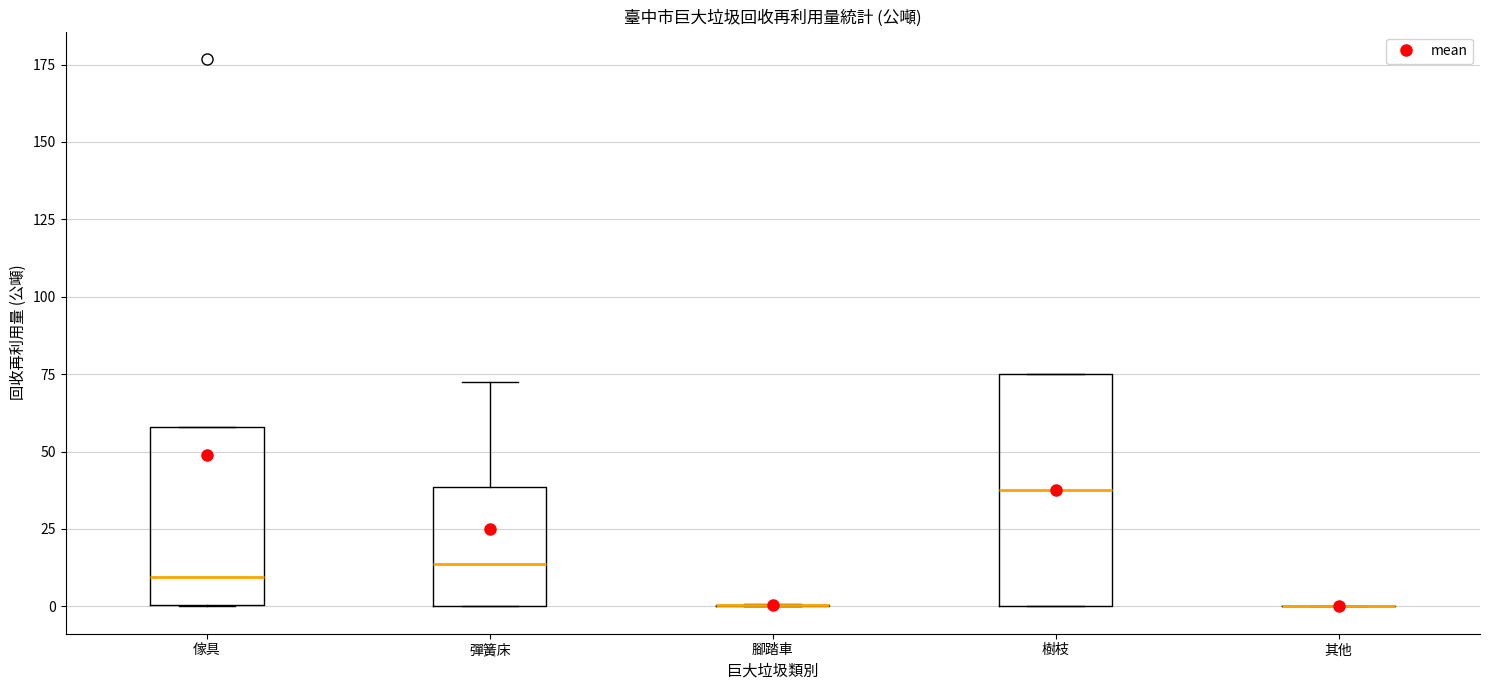

Comparing the boxes themselves (not the whiskers), which one is the tallest?

樹枝